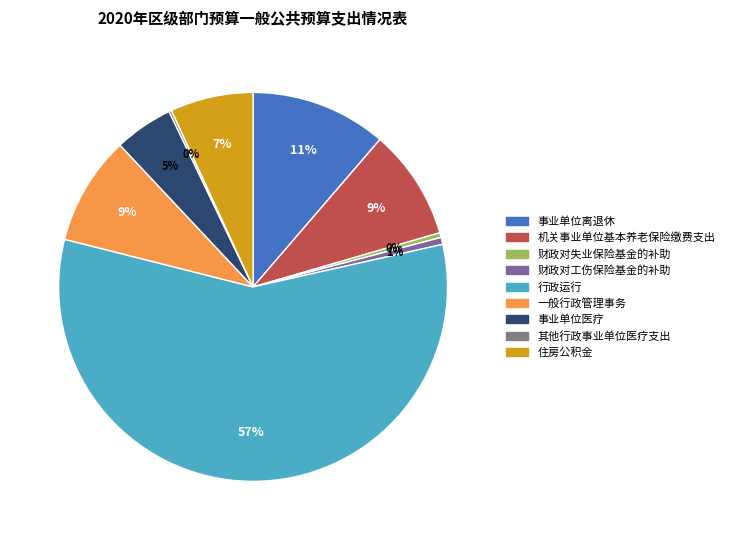

What is the ratio of the value at 事业单位离退休 to the value at 机关事业单位基本养老保险缴费支出?

1.2